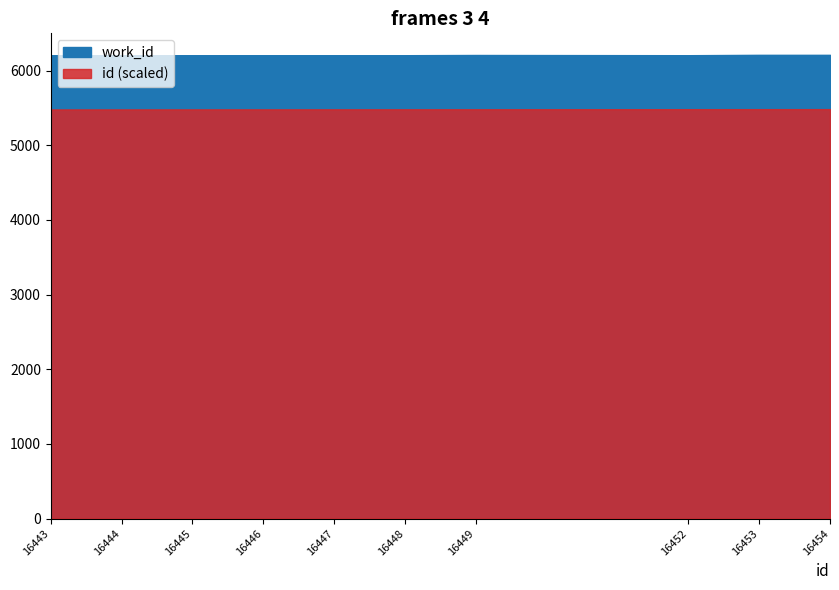

What is the smallest value displayed?

6207